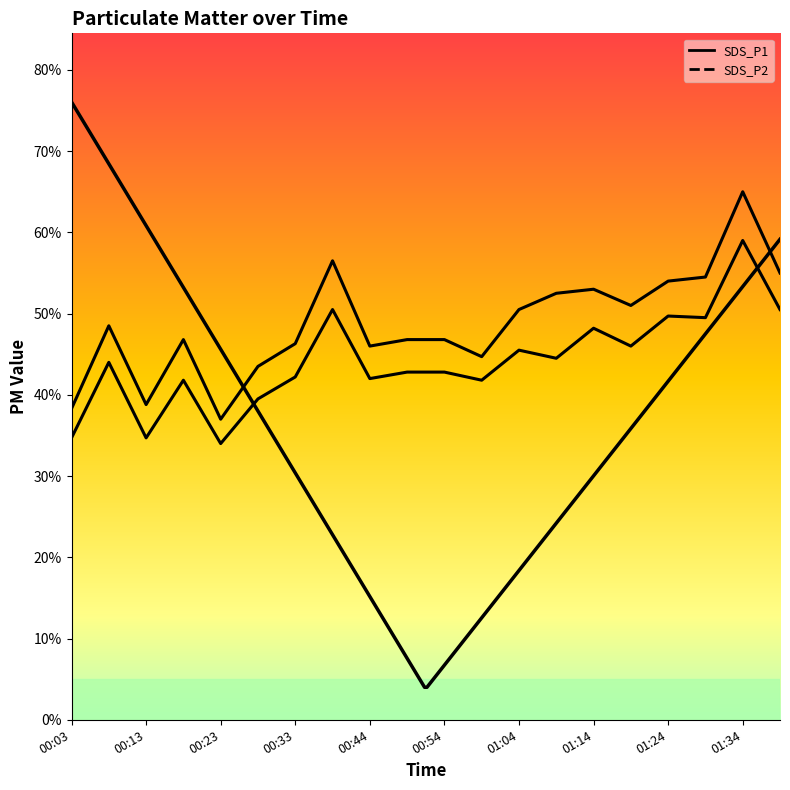

What is the approximate value of SDS_P1 at 00:03?

3.8